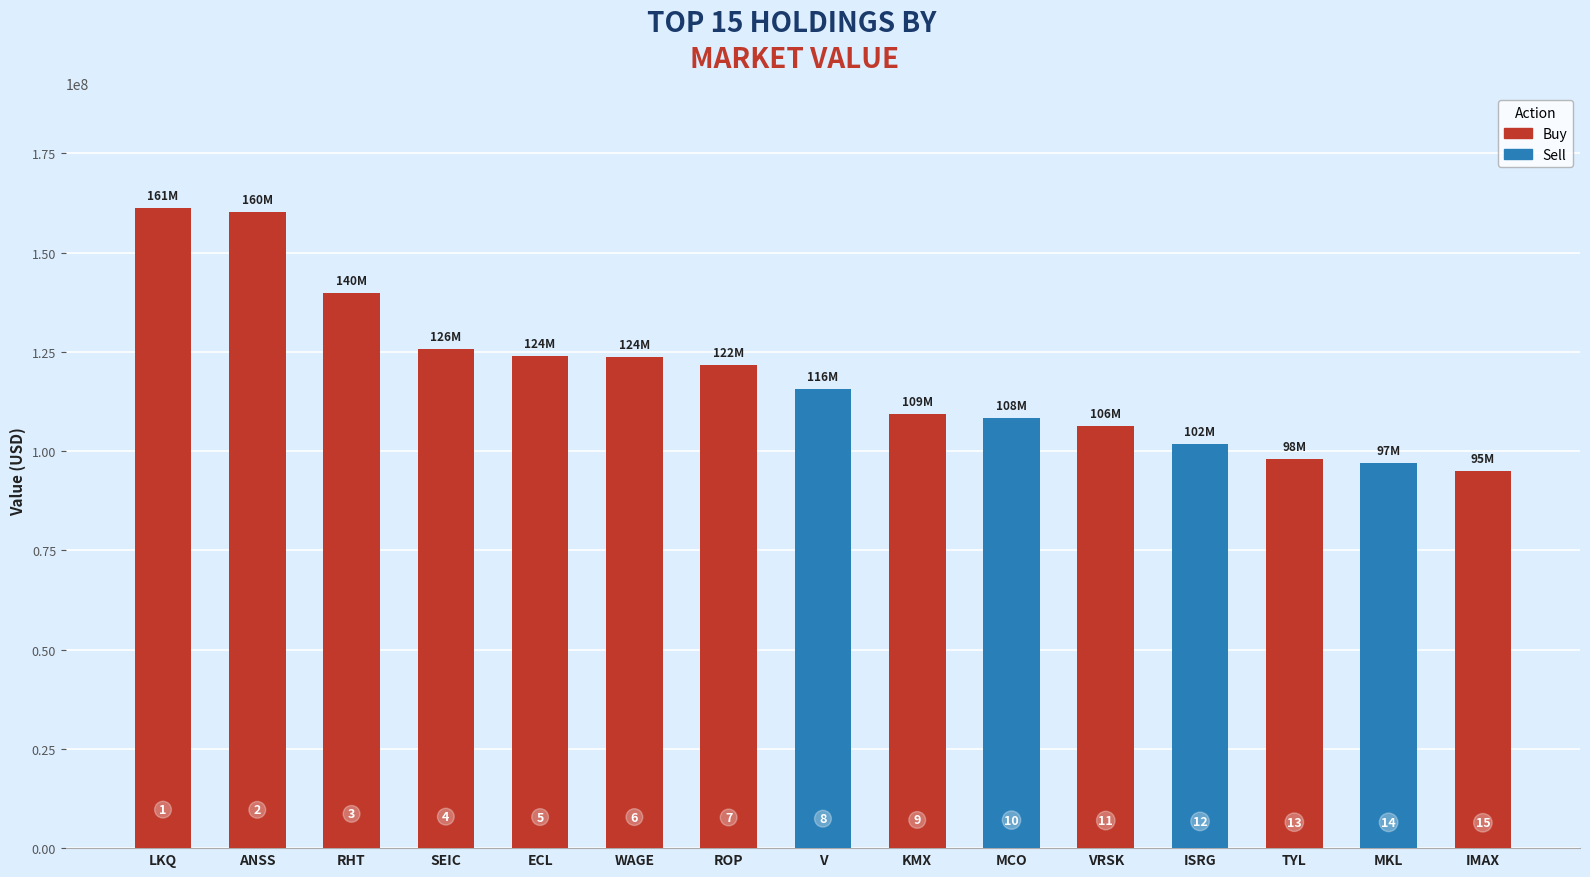

What is the label of the 8th bar from the right?

V